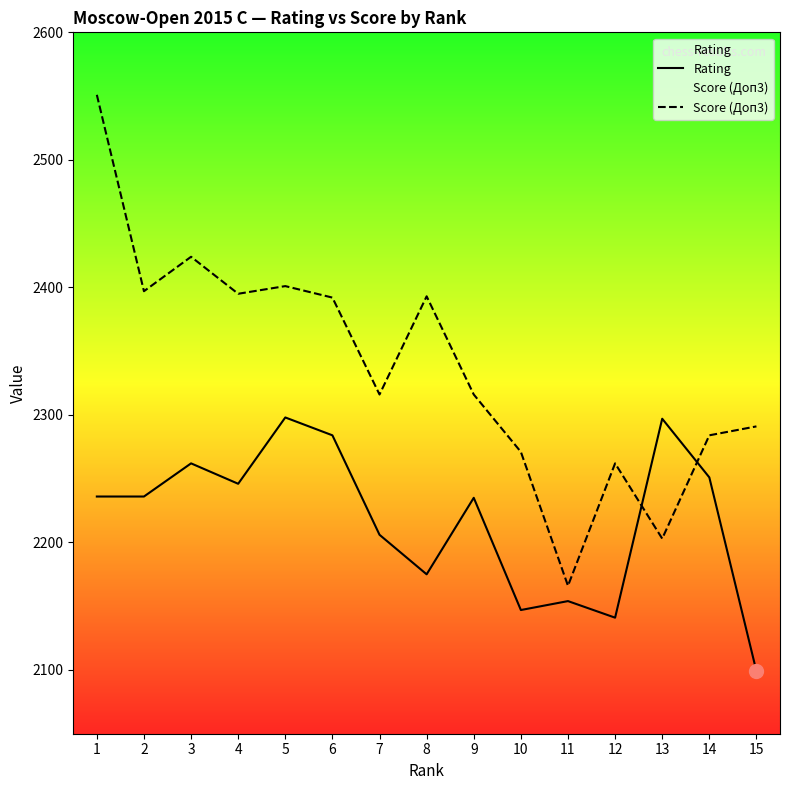

How many categories are shown in the chart?

15